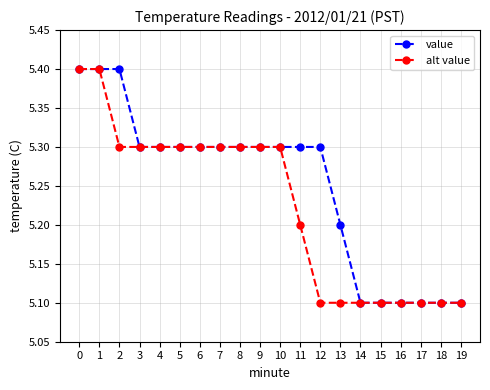

At 11, list the series in order from smallest to largest.

alt value, value